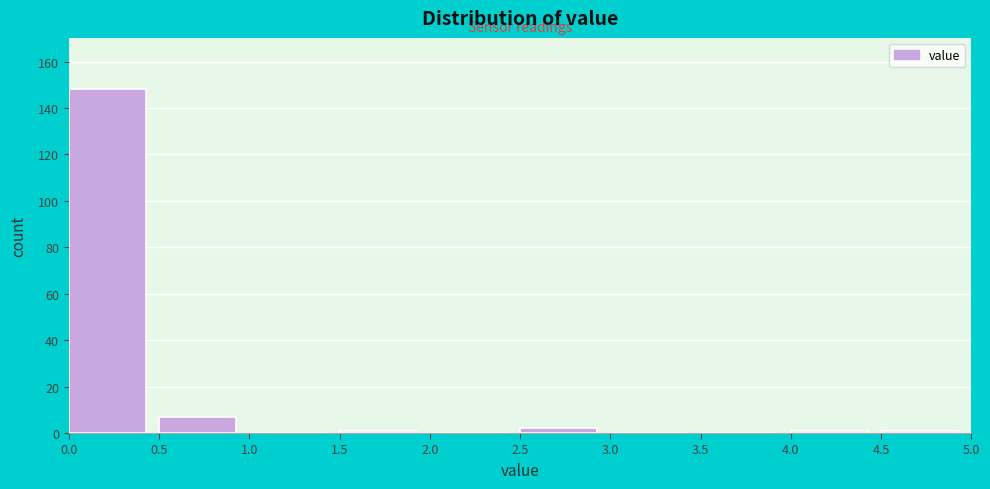

What is the height of the bar covering 0.0 to 0.5 on the x-axis? The values are not printed on the chart, so give them approximately, as read against the axis.

148